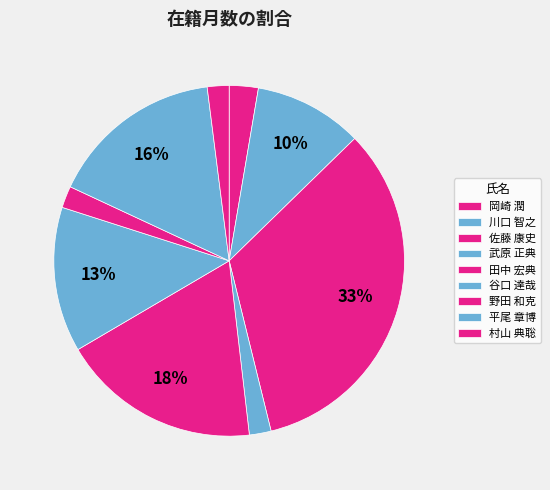

Is it true that 村山 典聡 is 9% of the pie?

False